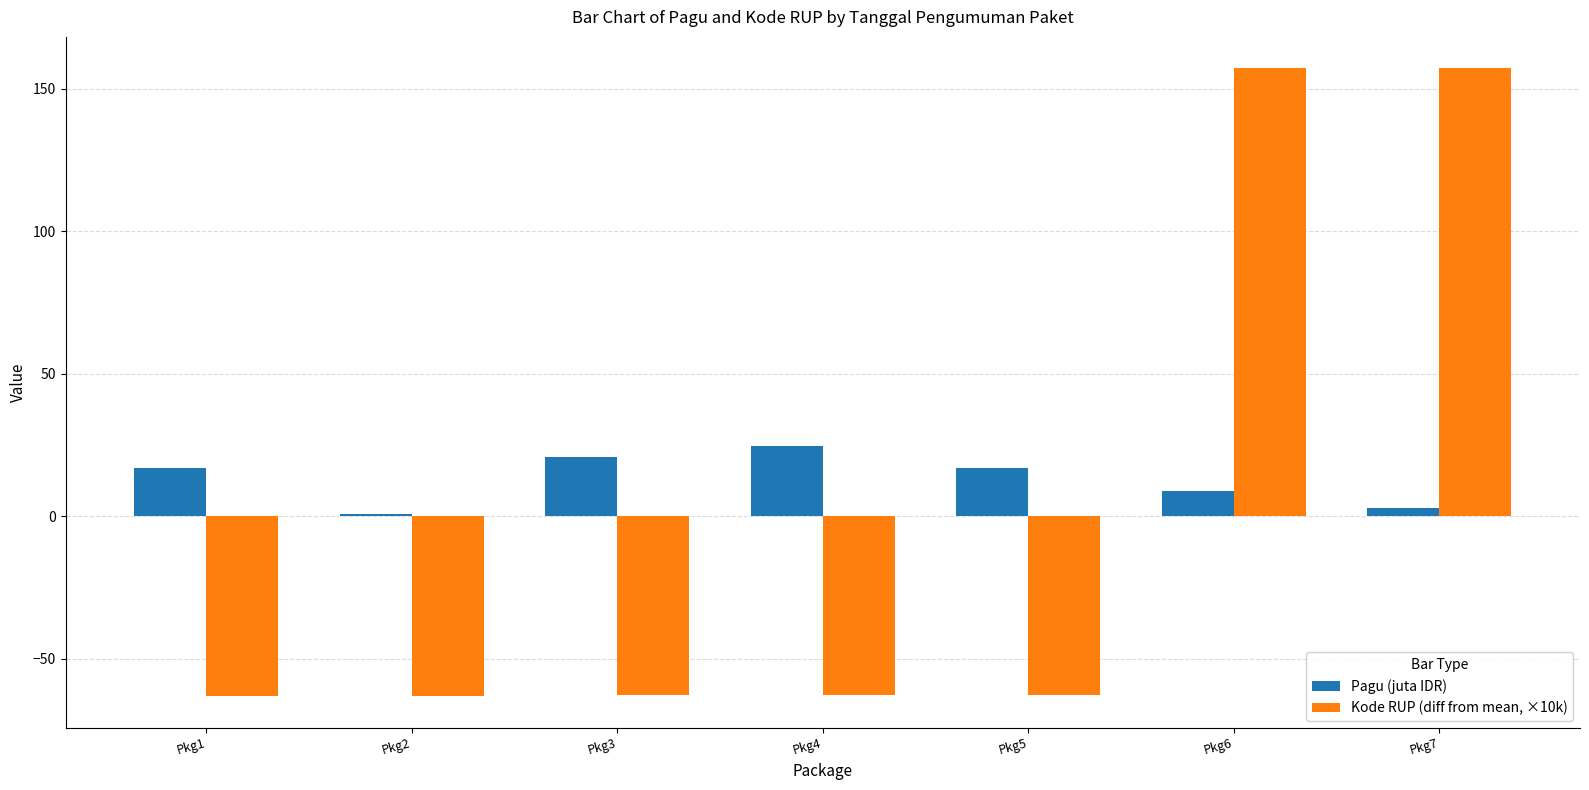

How many groups of bars are there?

7